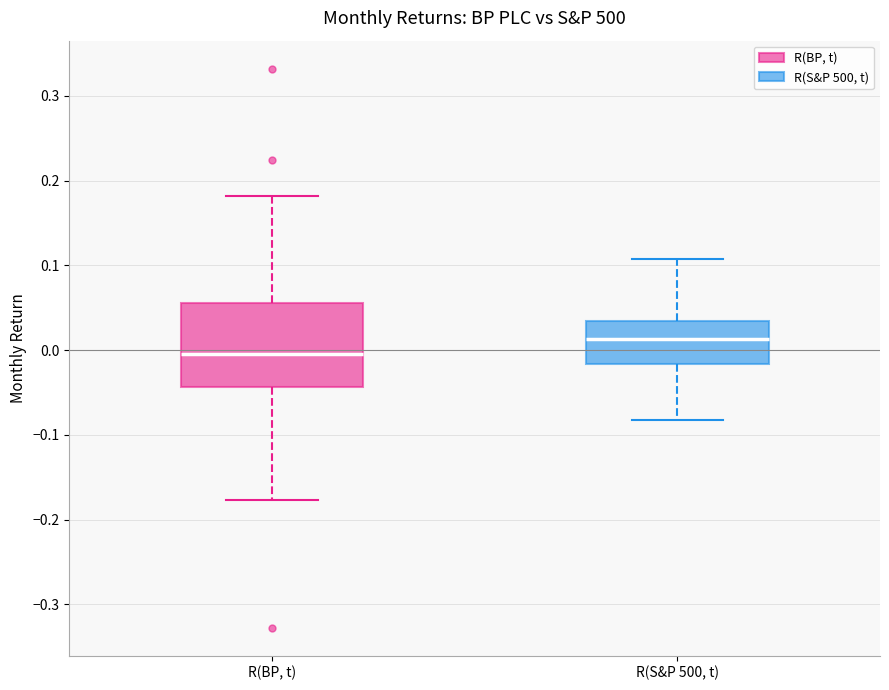

Comparing the boxes themselves (not the whiskers), which one is the tallest?

R(BP, t)